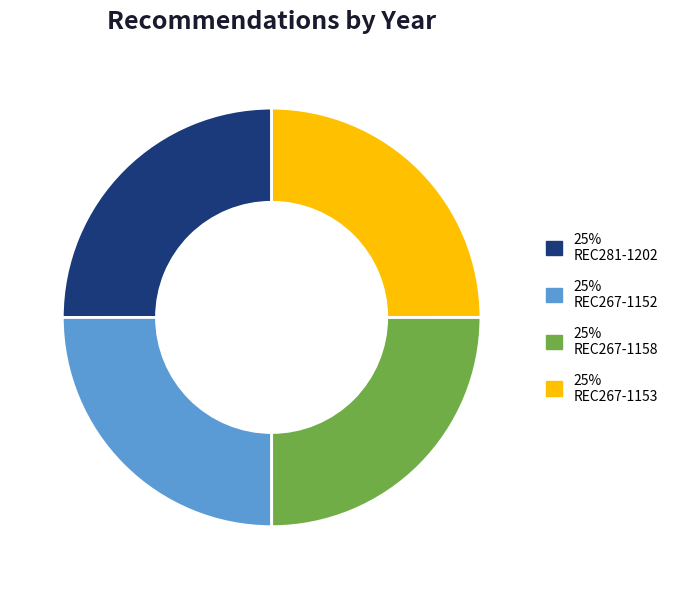

Is there a majority slice in this chart?

No